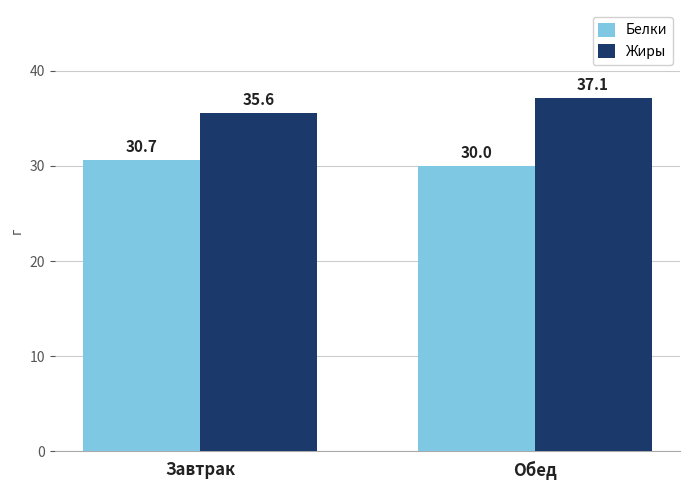

What is the label of the 2nd bar from the right?

Завтрак